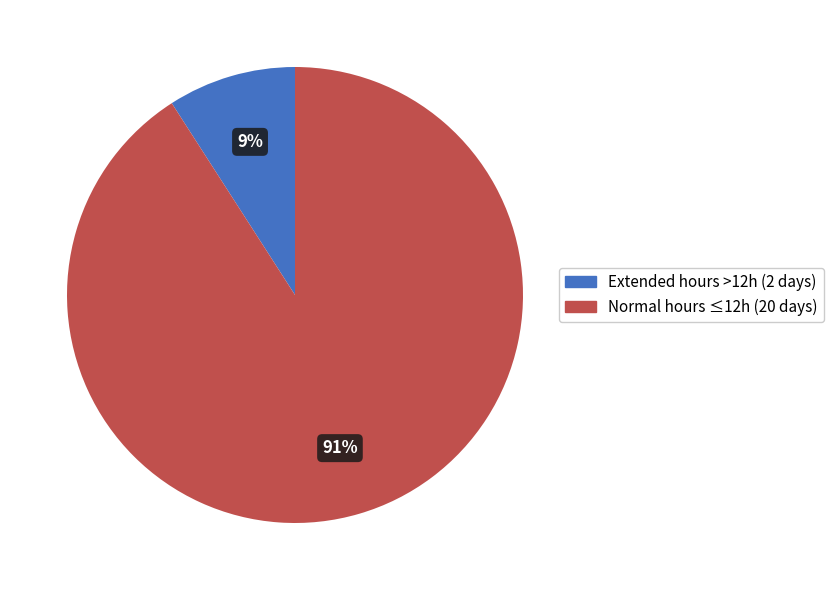

To the nearest percent, what portion does Normal hours ≤12h (20 days) represent?

91%